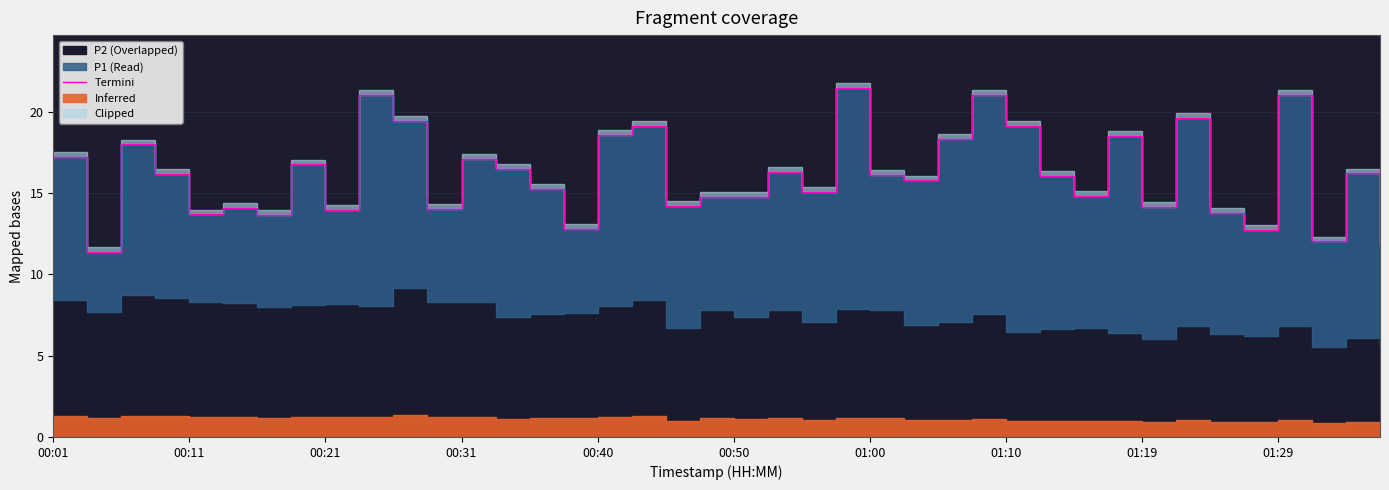

Reading left to right, list all the values displayed in this chart.

17.2	11.3	18.0	16.1	13.7	14.1	13.7	16.8	13.9	21.0	19.4	14.0	17.1	16.5	15.2	12.8	18.6	19.1	14.2	14.8	14.7	16.3	15.1	21.5	16.1	15.8	18.3	21.1	19.1	16.0	14.8	18.5	14.1	19.6	13.8	12.7	21.0	12.0	16.2	11.8